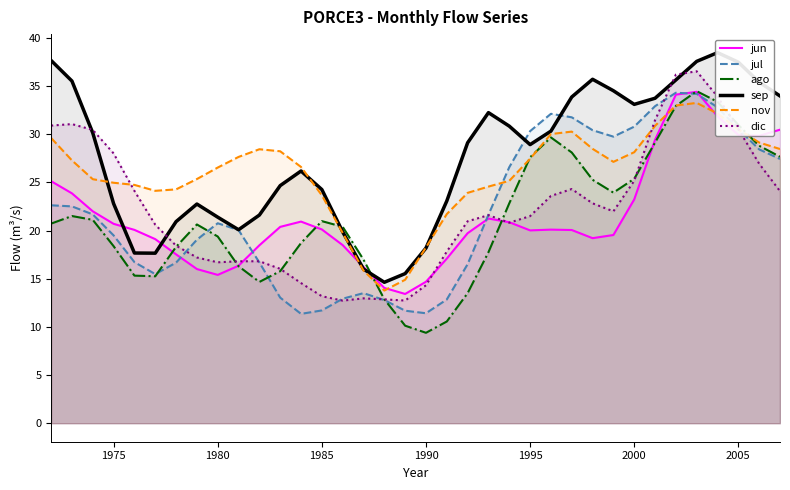

How many series are shown in this chart?

6